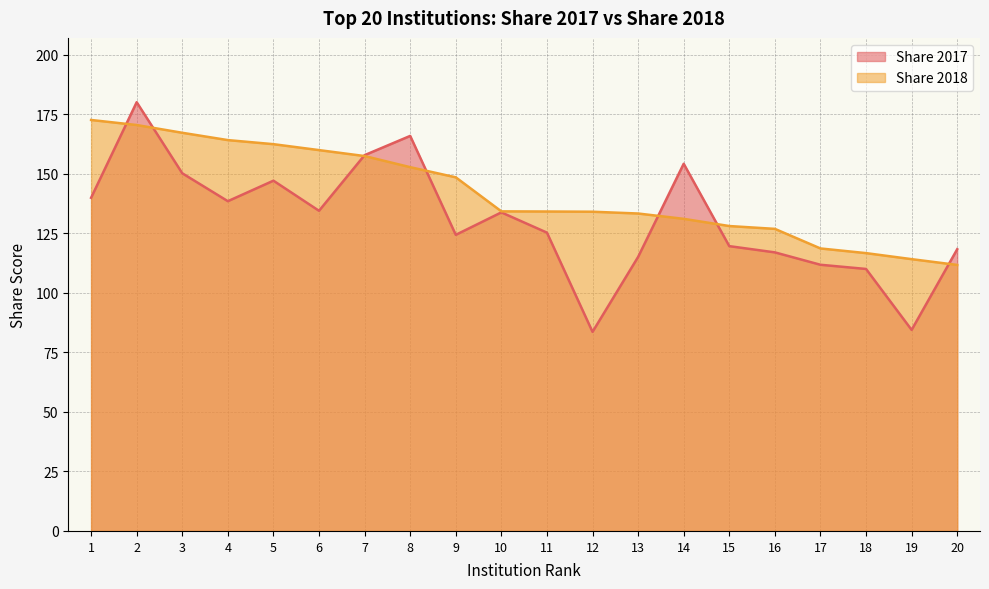

Reading right to left, list all the values displayed in this chart.

Share 2017: 118.3	84.4	110.0	111.8	117.0	119.6	154.2	115.0	83.6	125.2	133.7	124.3	165.8	157.8	134.4	147.1	138.4	150.2	180.0	139.9
Share 2018: 111.7	114.1	116.6	118.6	126.8	128.0	131.0	133.3	134.0	134.1	134.2	148.5	152.7	157.4	159.9	162.4	164.1	167.2	170.4	172.5